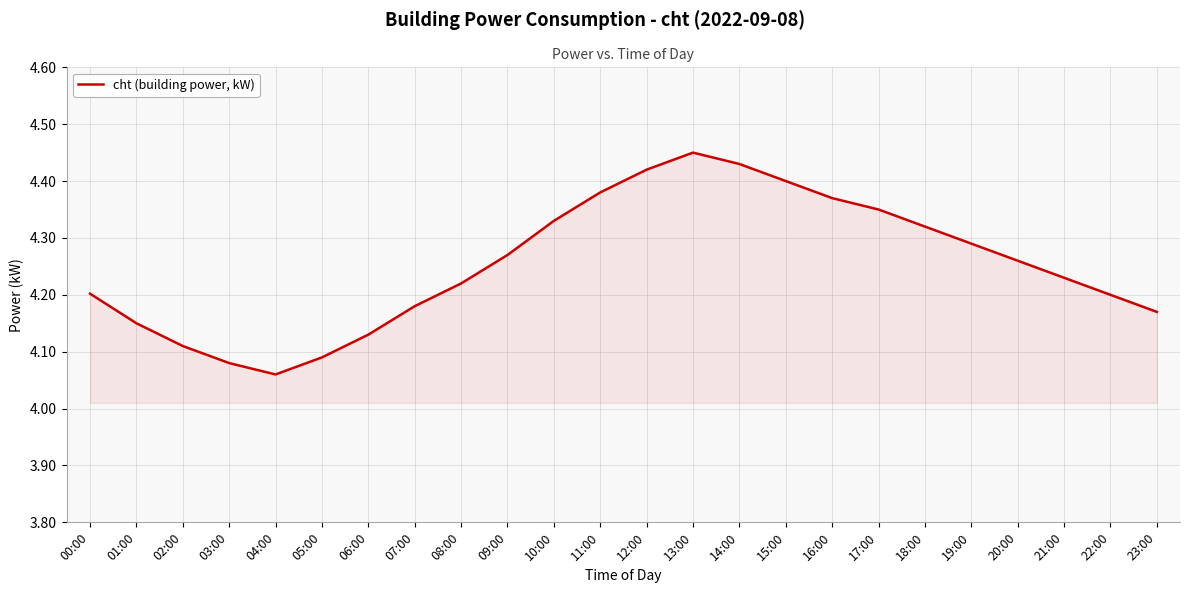

At which category does the chart reach its minimum across all series?

04:00